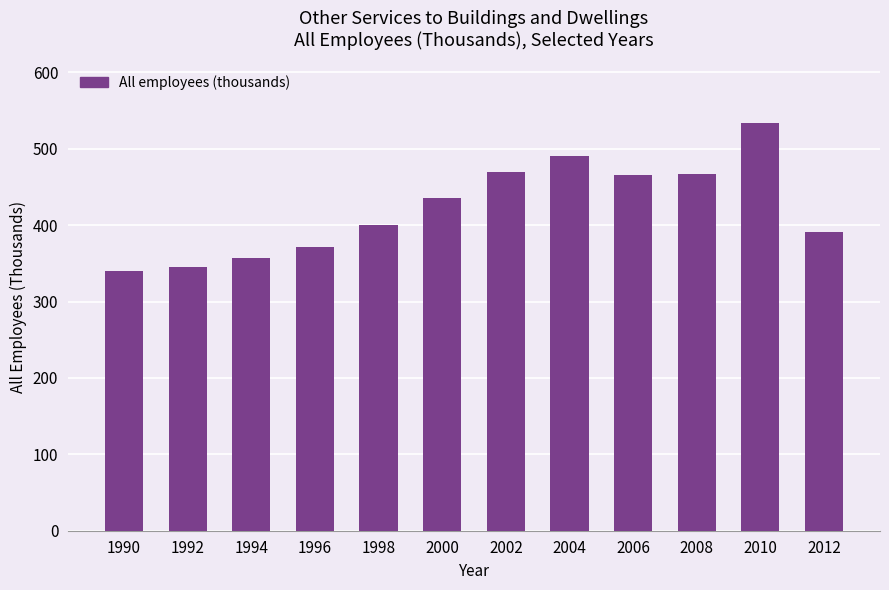

How many bars are there in total?

12